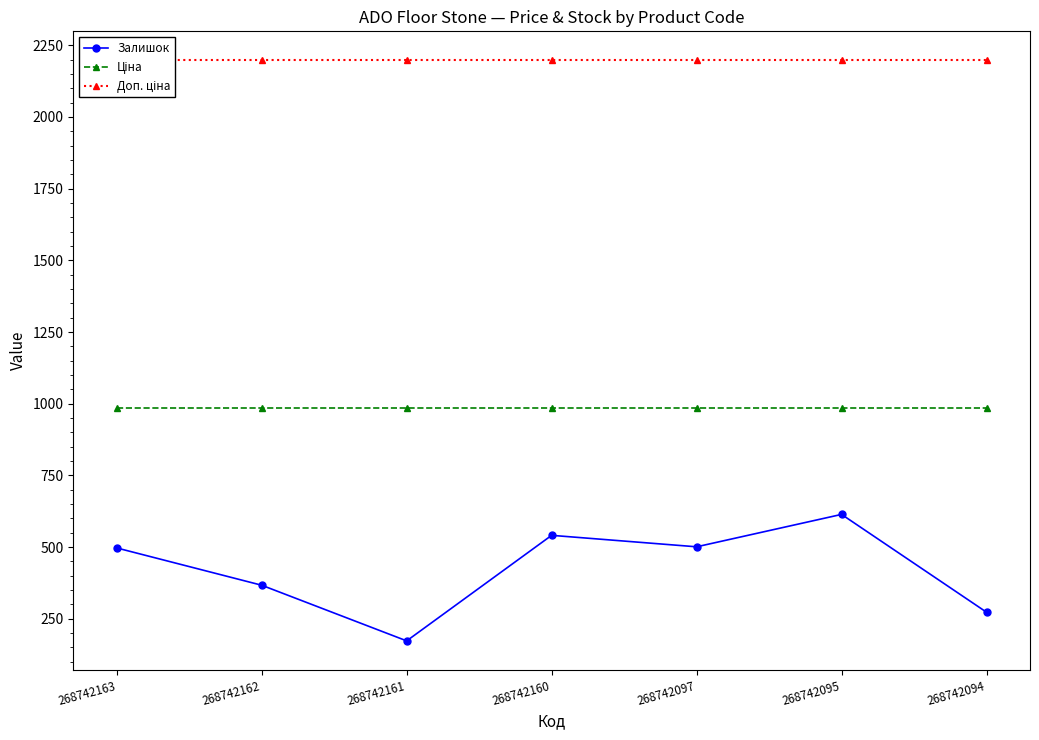

True or false: Доп. ціна has more than 2 interior local peaks.

False